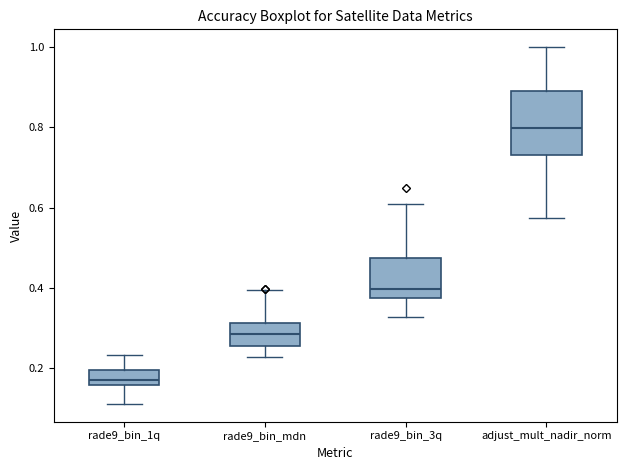

Reading left to right, transcribe this box plot: for each box, give where its median line is, the range the box spans, and where its two whiskers end, as read against the y-axis. The values are not printed on the chart, so give them approximately, as read against the axis.

rade9_bin_1q: median 0.18, box 0.16 to 0.20, whiskers 0.12 to 0.24
rade9_bin_mdn: median 0.28, box 0.26 to 0.32, whiskers 0.22 to 0.40
rade9_bin_3q: median 0.40, box 0.38 to 0.48, whiskers 0.32 to 0.60
adjust_mult_nadir_norm: median 0.80, box 0.74 to 0.90, whiskers 0.58 to 1.00